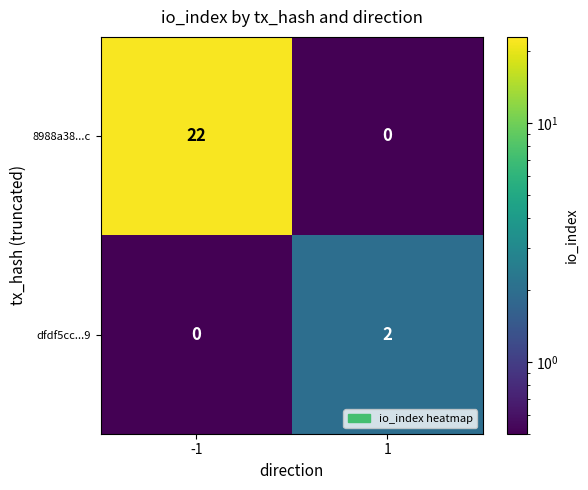

Which series has the largest range (max minus min)?

8988a38...c